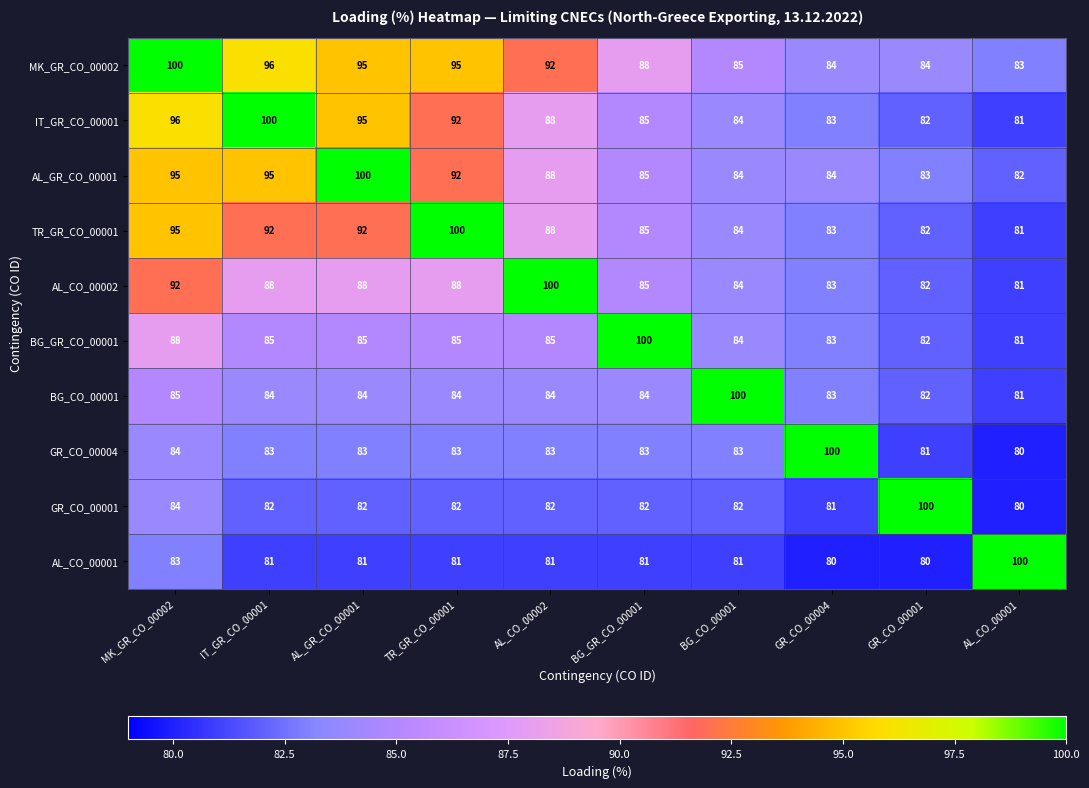

How many distinct data groups are displayed?

10